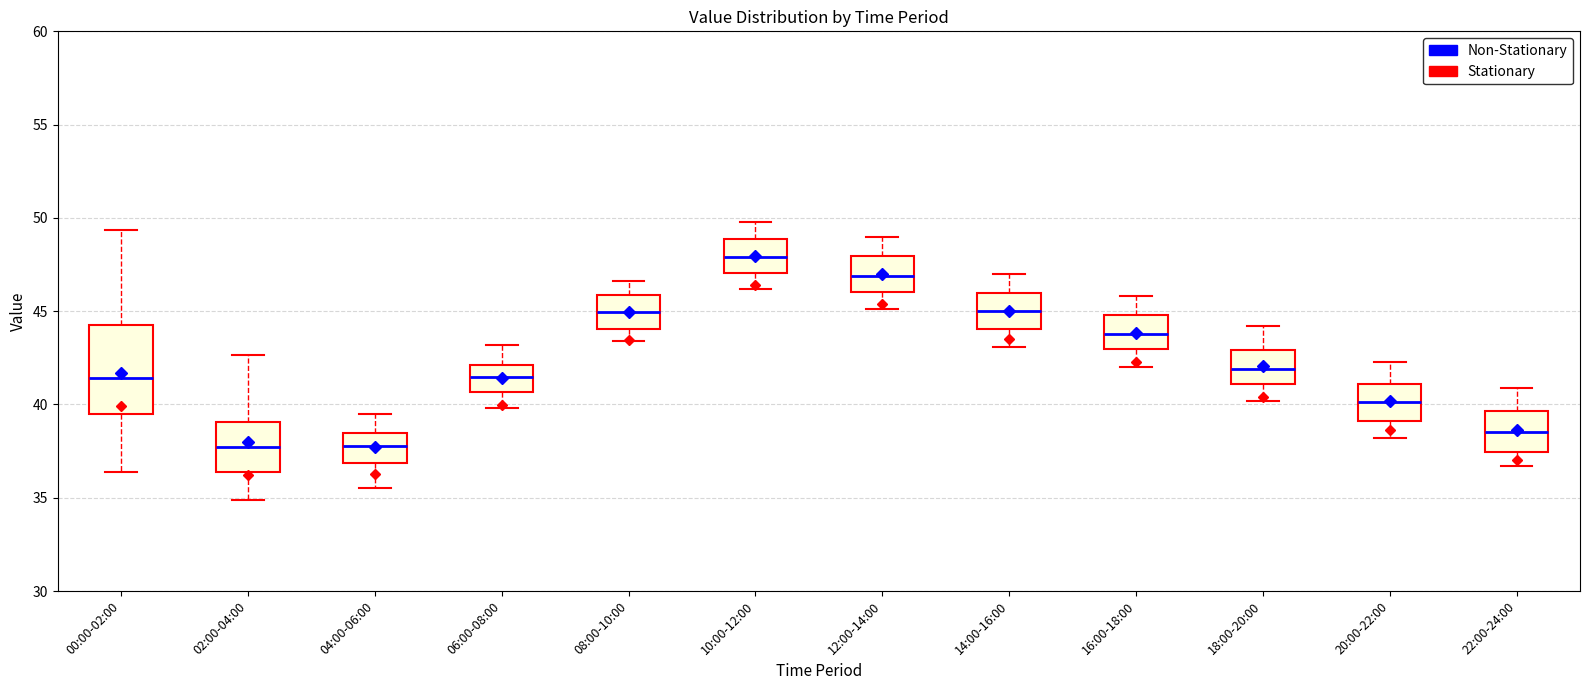

Comparing the boxes themselves (not the whiskers), which one is the tallest?

00:00-02:00